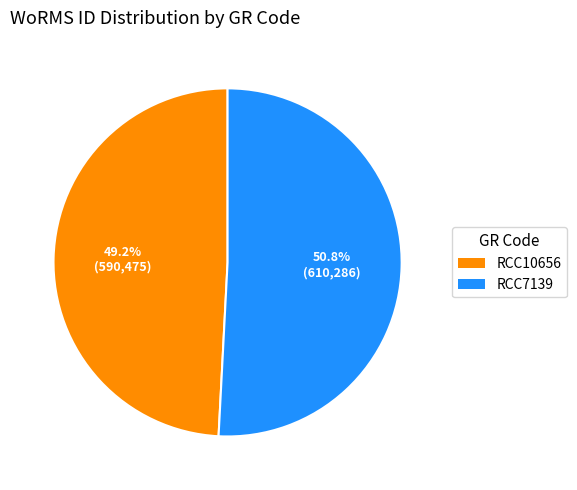

How many segments does this pie chart have?

2